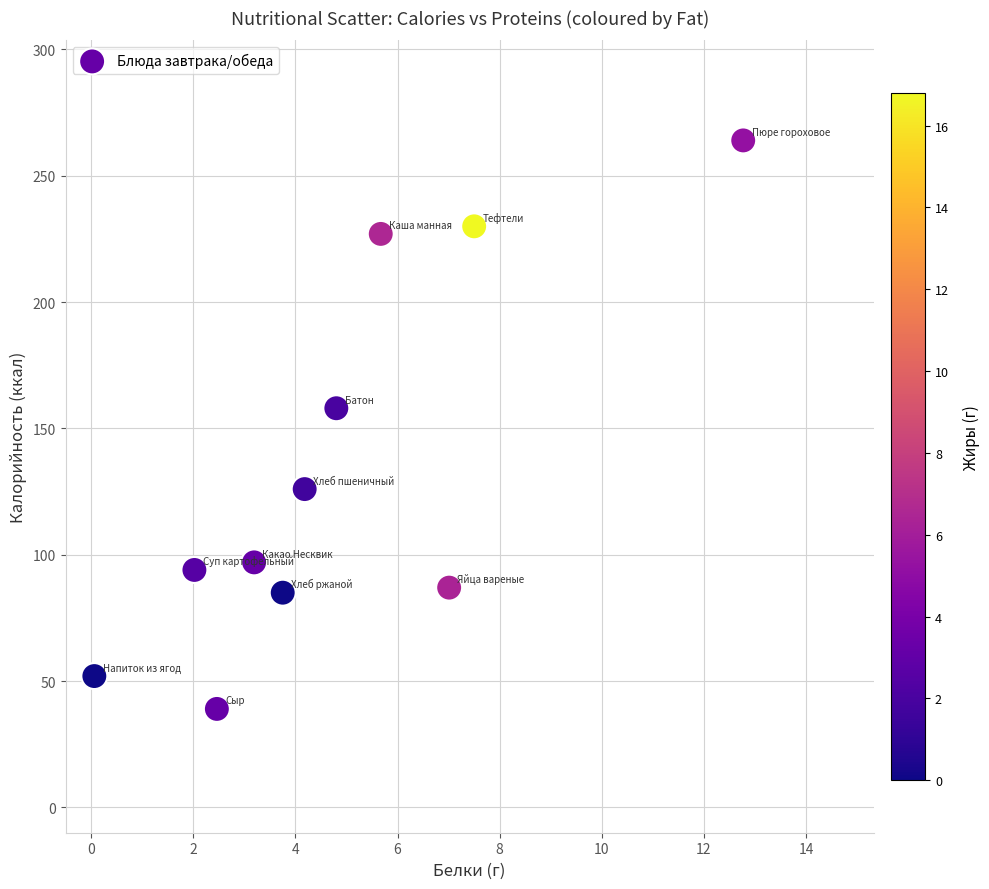

What is the range of Y values (max minus min)?

225